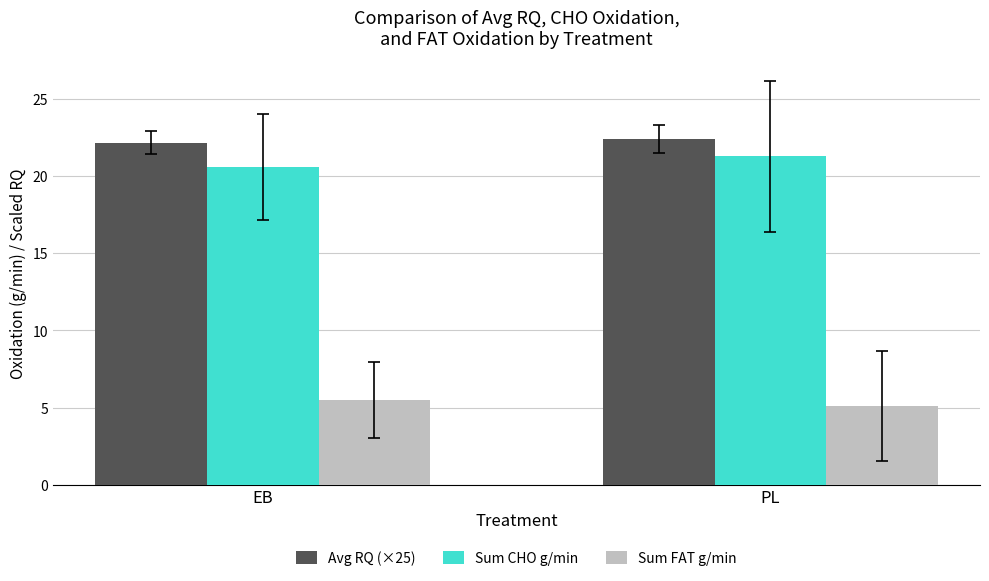

At which label does Sum CHO g/min first exceed 21?

PL